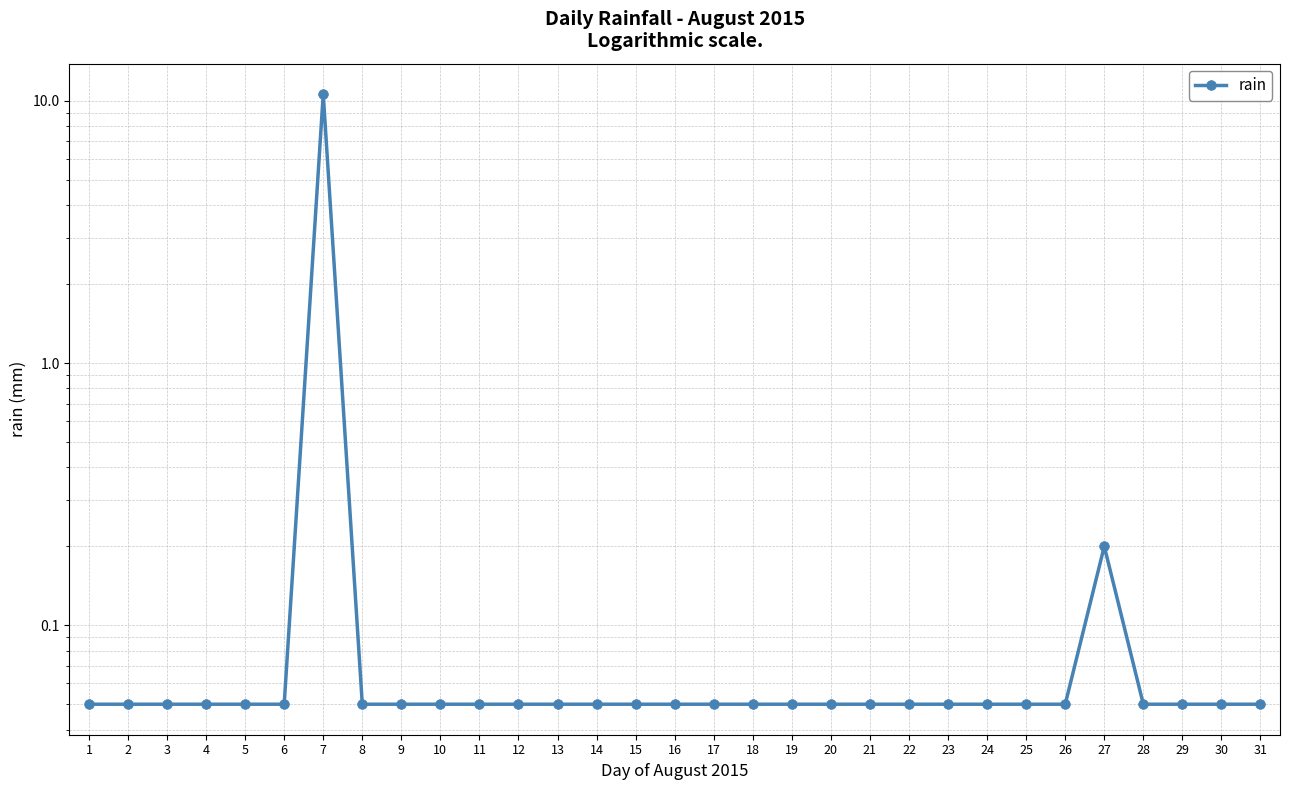

How many interior local peaks (higher than both neighbors) does the data have?

2